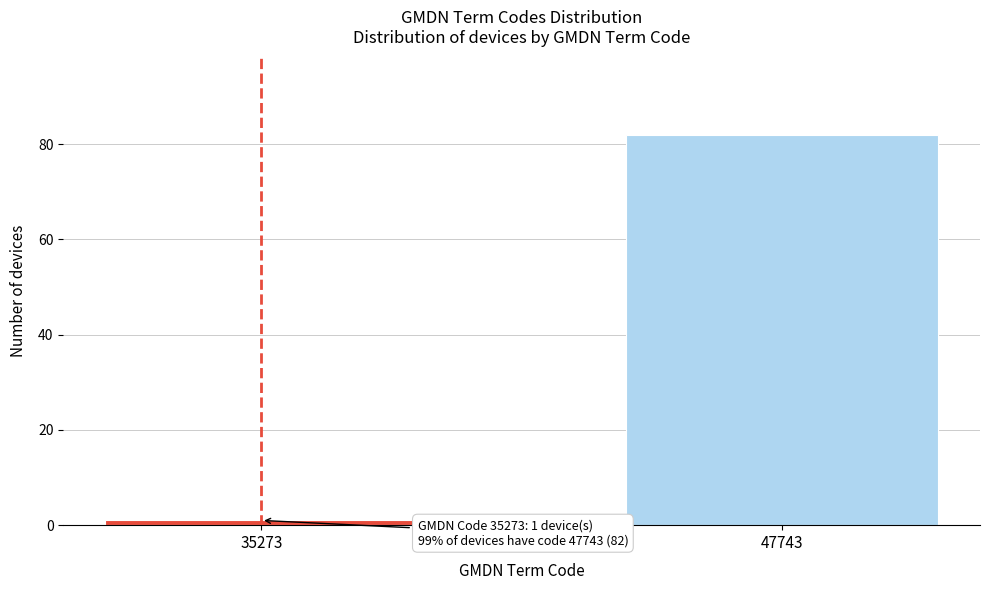

Reading left to right, extract all data points from this chart.

35273=1	47743=82